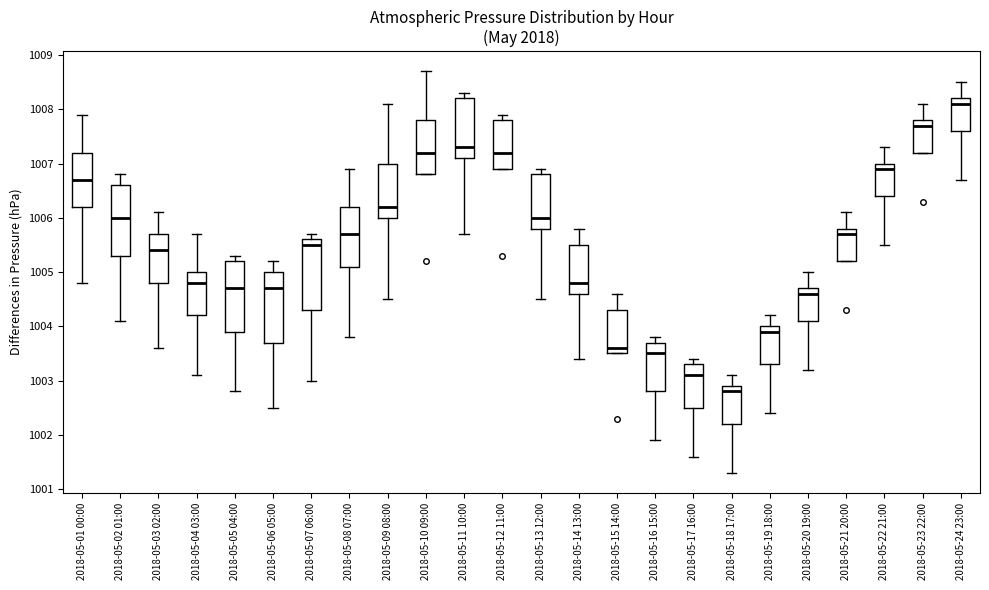

Reading left to right, transcribe this box plot: for each box, give where its median line is, the range the box spans, and where its two whiskers end, as read against the y-axis. The values are not printed on the chart, so give them approximately, as read against the axis.

2018-05-01 00:00: median 1006.7, box 1006.2 to 1007.2, whiskers 1004.8 to 1007.9
2018-05-02 01:00: median 1006.0, box 1005.3 to 1006.6, whiskers 1004.1 to 1006.8
2018-05-03 02:00: median 1005.4, box 1004.8 to 1005.7, whiskers 1003.6 to 1006.1
2018-05-04 03:00: median 1004.8, box 1004.2 to 1005.0, whiskers 1003.1 to 1005.7
2018-05-05 04:00: median 1004.7, box 1003.9 to 1005.2, whiskers 1002.8 to 1005.3
2018-05-06 05:00: median 1004.7, box 1003.7 to 1005.0, whiskers 1002.5 to 1005.2
2018-05-07 06:00: median 1005.5, box 1004.3 to 1005.6, whiskers 1003.0 to 1005.7
2018-05-08 07:00: median 1005.7, box 1005.1 to 1006.2, whiskers 1003.8 to 1006.9
2018-05-09 08:00: median 1006.2, box 1006.0 to 1007.0, whiskers 1004.5 to 1008.1
2018-05-10 09:00: median 1007.2, box 1006.8 to 1007.8, whiskers 1006.8 to 1008.7
2018-05-11 10:00: median 1007.3, box 1007.1 to 1008.2, whiskers 1005.7 to 1008.3
2018-05-12 11:00: median 1007.2, box 1006.9 to 1007.8, whiskers 1006.9 to 1007.9
2018-05-13 12:00: median 1006.0, box 1005.8 to 1006.8, whiskers 1004.5 to 1006.9
2018-05-14 13:00: median 1004.8, box 1004.6 to 1005.5, whiskers 1003.4 to 1005.8
2018-05-15 14:00: median 1003.6, box 1003.5 to 1004.3, whiskers 1003.5 to 1004.6
2018-05-16 15:00: median 1003.5, box 1002.8 to 1003.7, whiskers 1001.9 to 1003.8
2018-05-17 16:00: median 1003.1, box 1002.5 to 1003.3, whiskers 1001.6 to 1003.4
2018-05-18 17:00: median 1002.8, box 1002.2 to 1002.9, whiskers 1001.3 to 1003.1
2018-05-19 18:00: median 1003.9, box 1003.3 to 1004.0, whiskers 1002.4 to 1004.2
2018-05-20 19:00: median 1004.6, box 1004.1 to 1004.7, whiskers 1003.2 to 1005.0
2018-05-21 20:00: median 1005.7, box 1005.2 to 1005.8, whiskers 1005.2 to 1006.1
2018-05-22 21:00: median 1006.9, box 1006.4 to 1007.0, whiskers 1005.5 to 1007.3
2018-05-23 22:00: median 1007.7, box 1007.2 to 1007.8, whiskers 1007.2 to 1008.1
2018-05-24 23:00: median 1008.1, box 1007.6 to 1008.2, whiskers 1006.7 to 1008.5